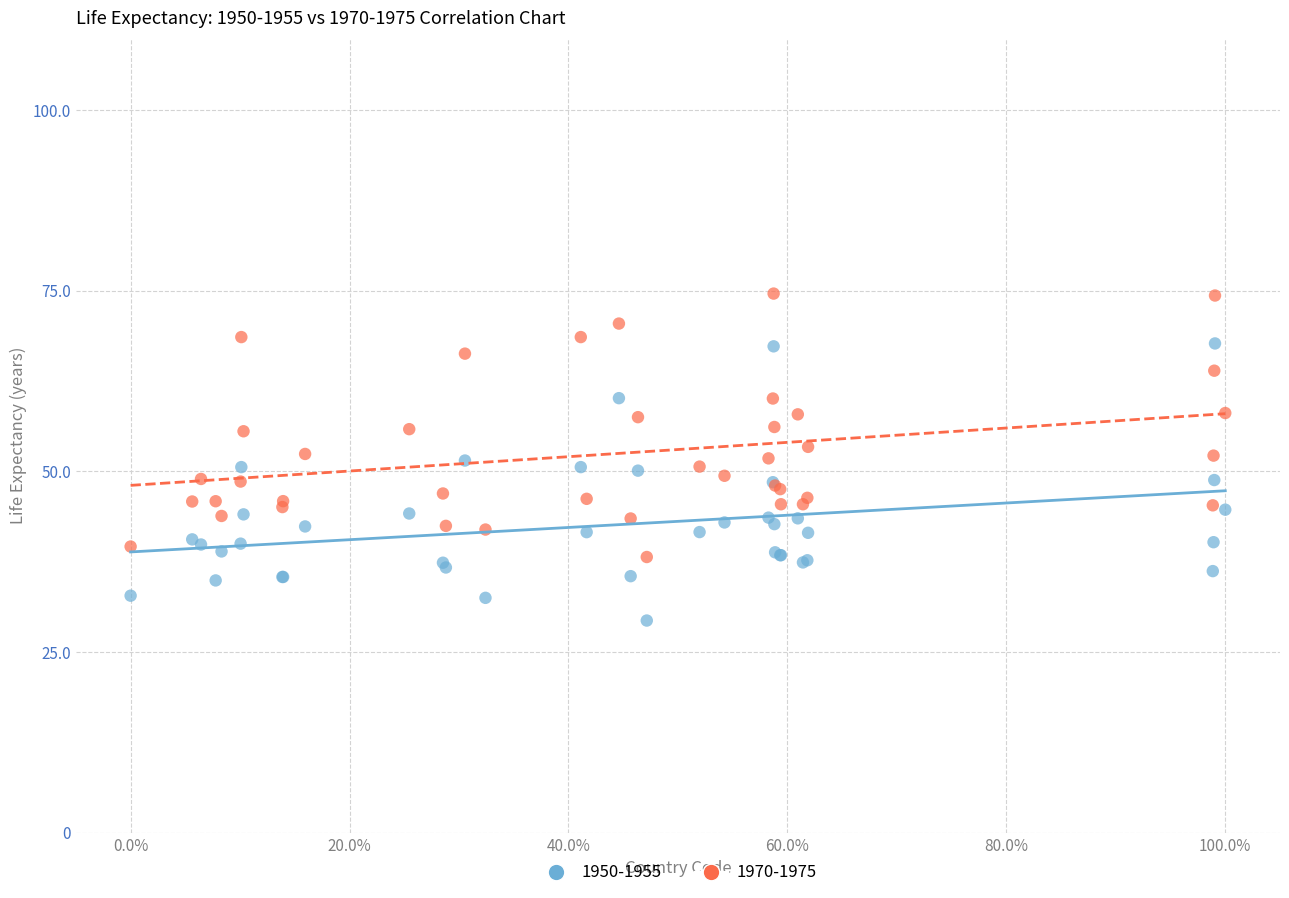

Which series contains the lowest Y value?

1950-1955